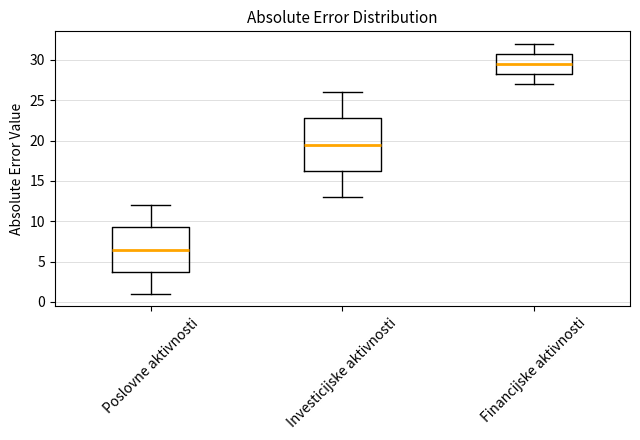

Reading left to right, read every box against the y-axis: the position of its median line, the range the box covers, and the ends of its whiskers. The values are not printed on the chart, so give them approximately, as read against the axis.

Poslovne aktivnosti: median 6.5, box 4.0 to 9.5, whiskers 1.0 to 12.0
Investicijske aktivnosti: median 19.5, box 16.5 to 23.0, whiskers 13.0 to 26.0
Financijske aktivnosti: median 29.5, box 28.5 to 31.0, whiskers 27.0 to 32.0